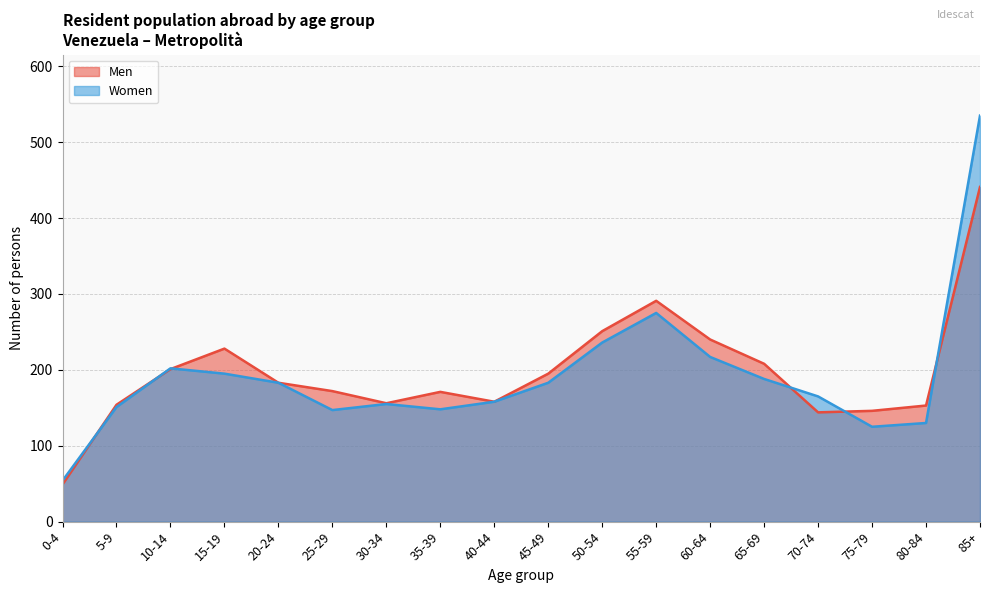

How many intersections are there between Men and Women?

6